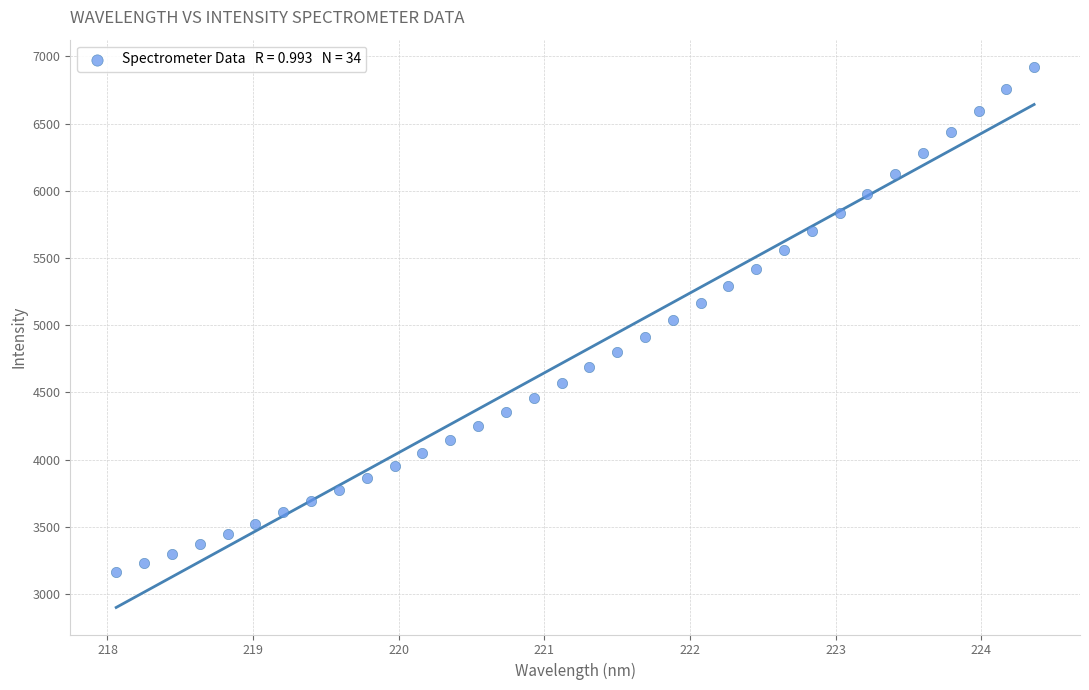

What is the range of X values (max minus min)?

6.3